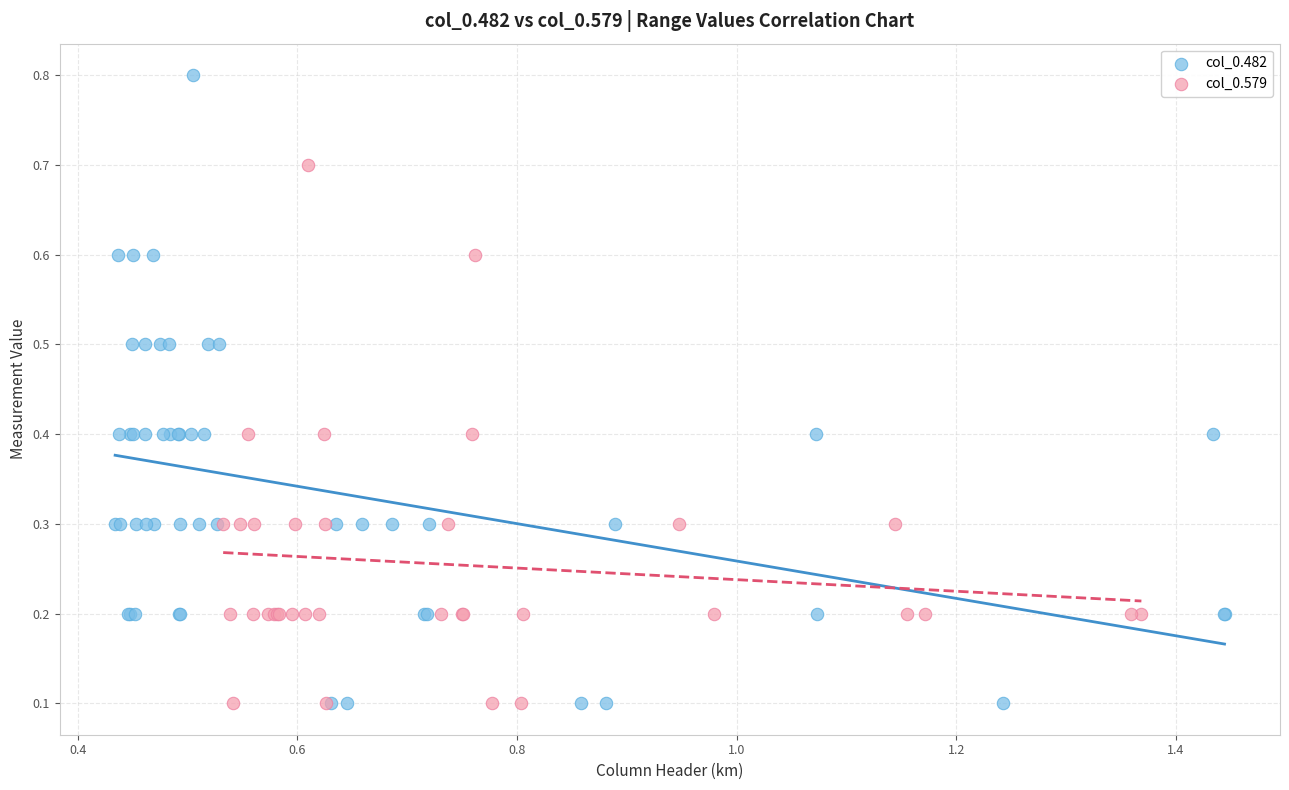

Which series has the widest spread of Y values?

col_0.482